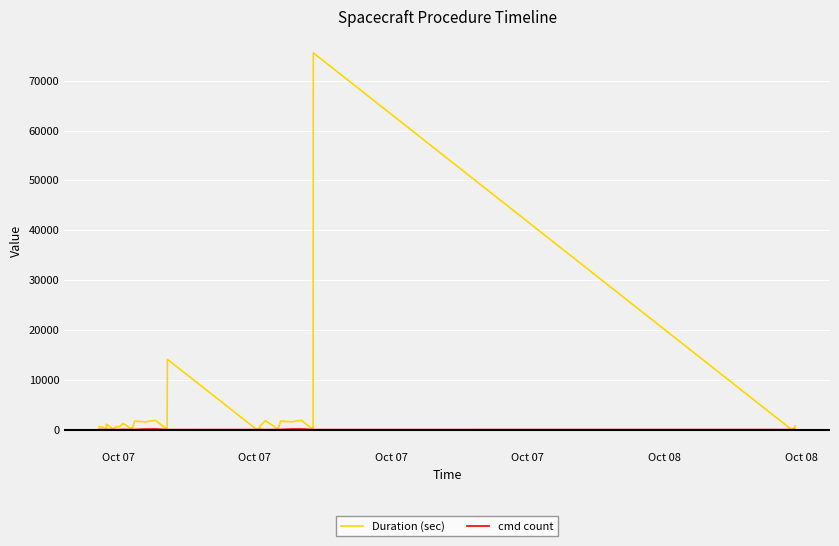

What is the maximum value shown in the chart?

75579